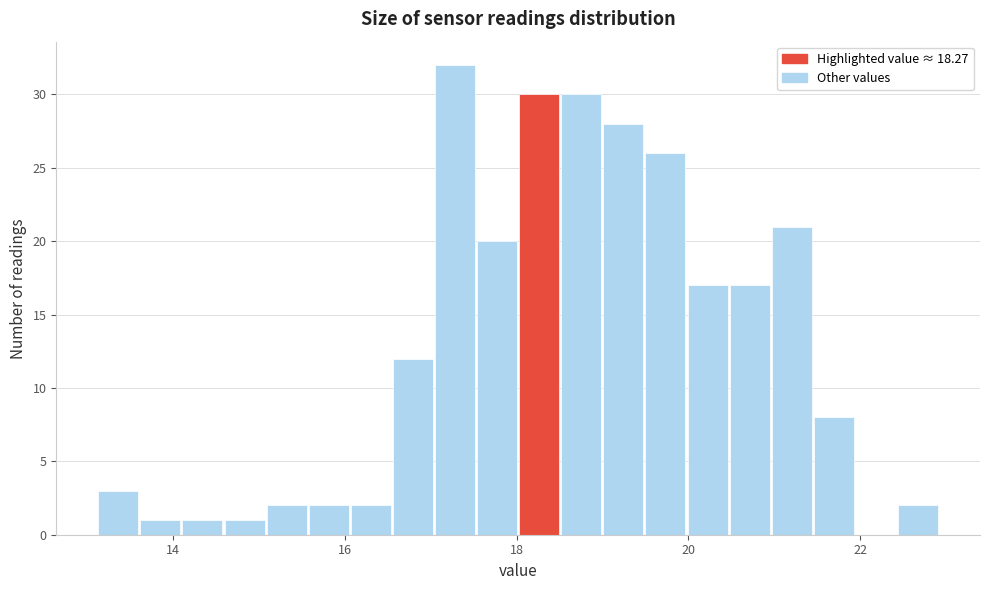

Read against the x-axis, roughly where is the centre of the tallest bar?

17.2